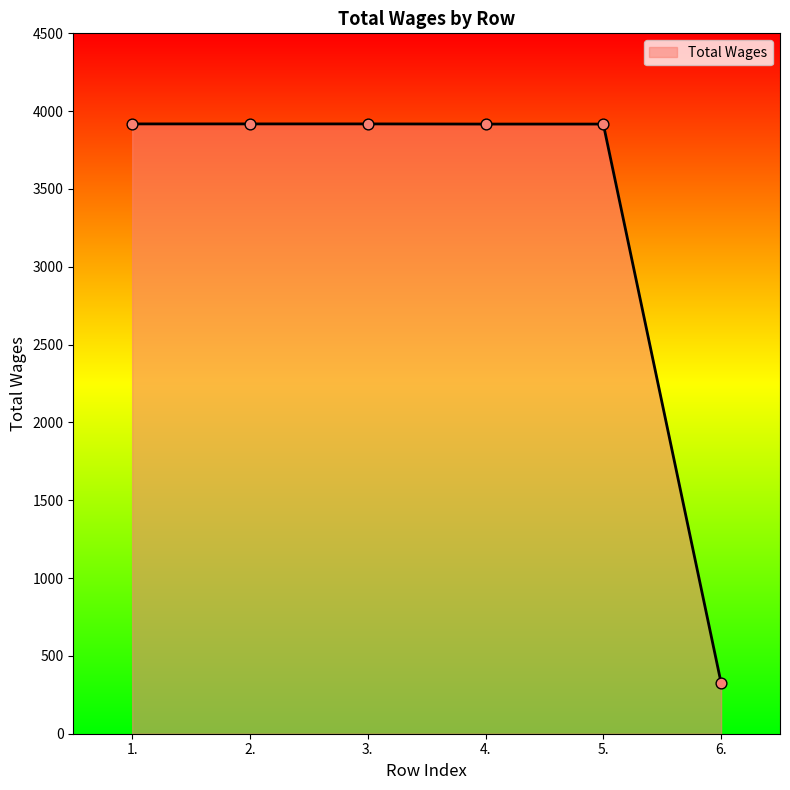

What is the ratio of the value at 5. to the value at 4.?

1.0